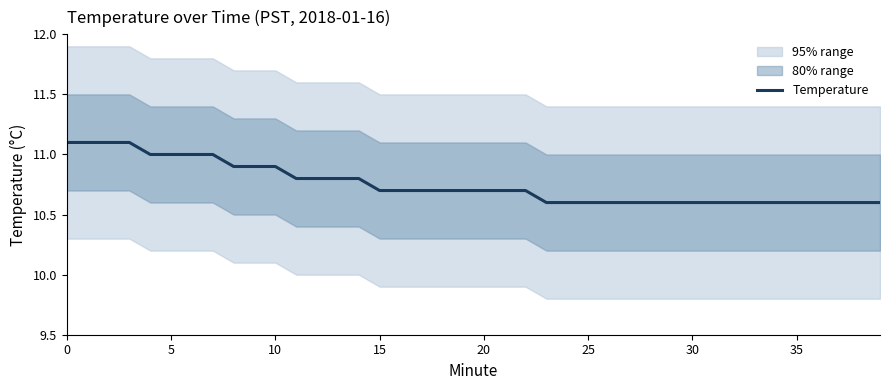

Reading left to right, what are all the values shown in this chart?

11.1	11.1	11.1	11.1	11.0	11.0	11.0	11.0	10.9	10.9	10.9	10.8	10.8	10.8	10.8	10.7	10.7	10.7	10.7	10.7	10.7	10.7	10.7	10.6	10.6	10.6	10.6	10.6	10.6	10.6	10.6	10.6	10.6	10.6	10.6	10.6	10.6	10.6	10.6	10.6